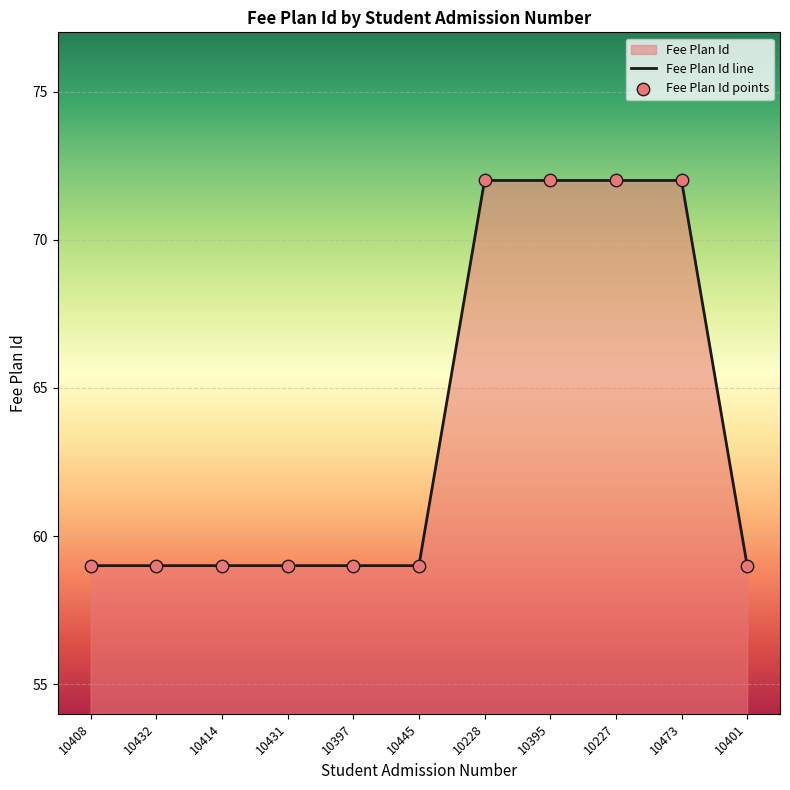

Which series has the largest Y range (max minus min)?

Fee Plan Id line